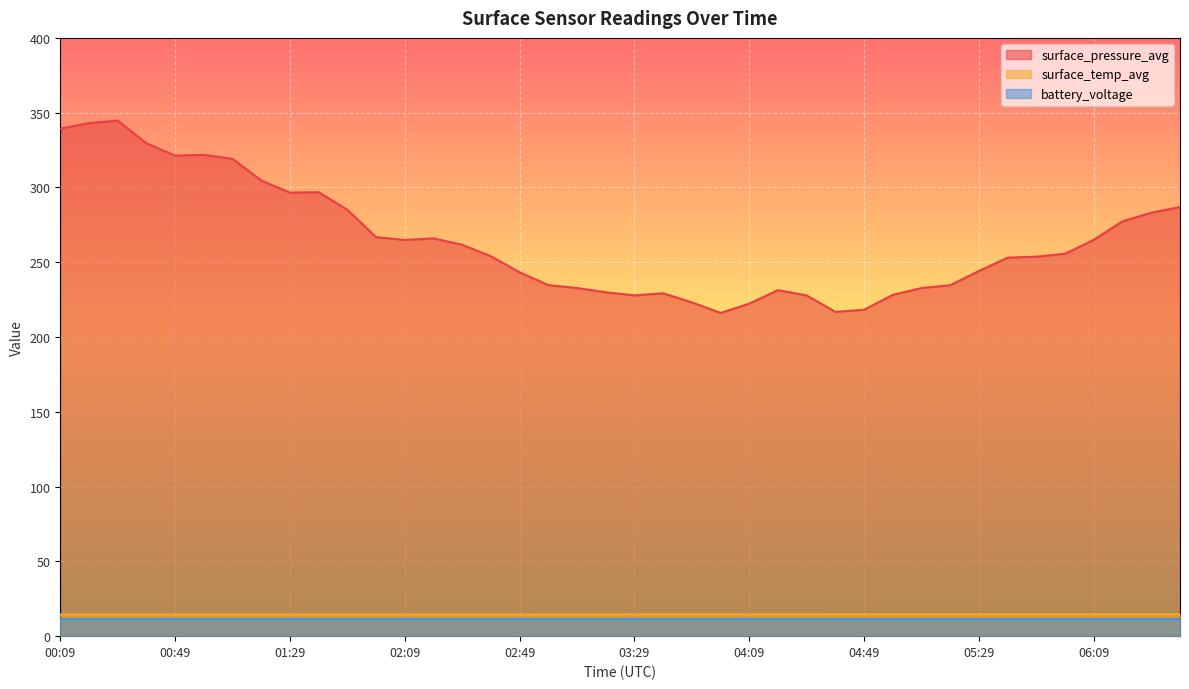

True or false: surface_temp_avg and surface_pressure_avg intersect in this chart.

False